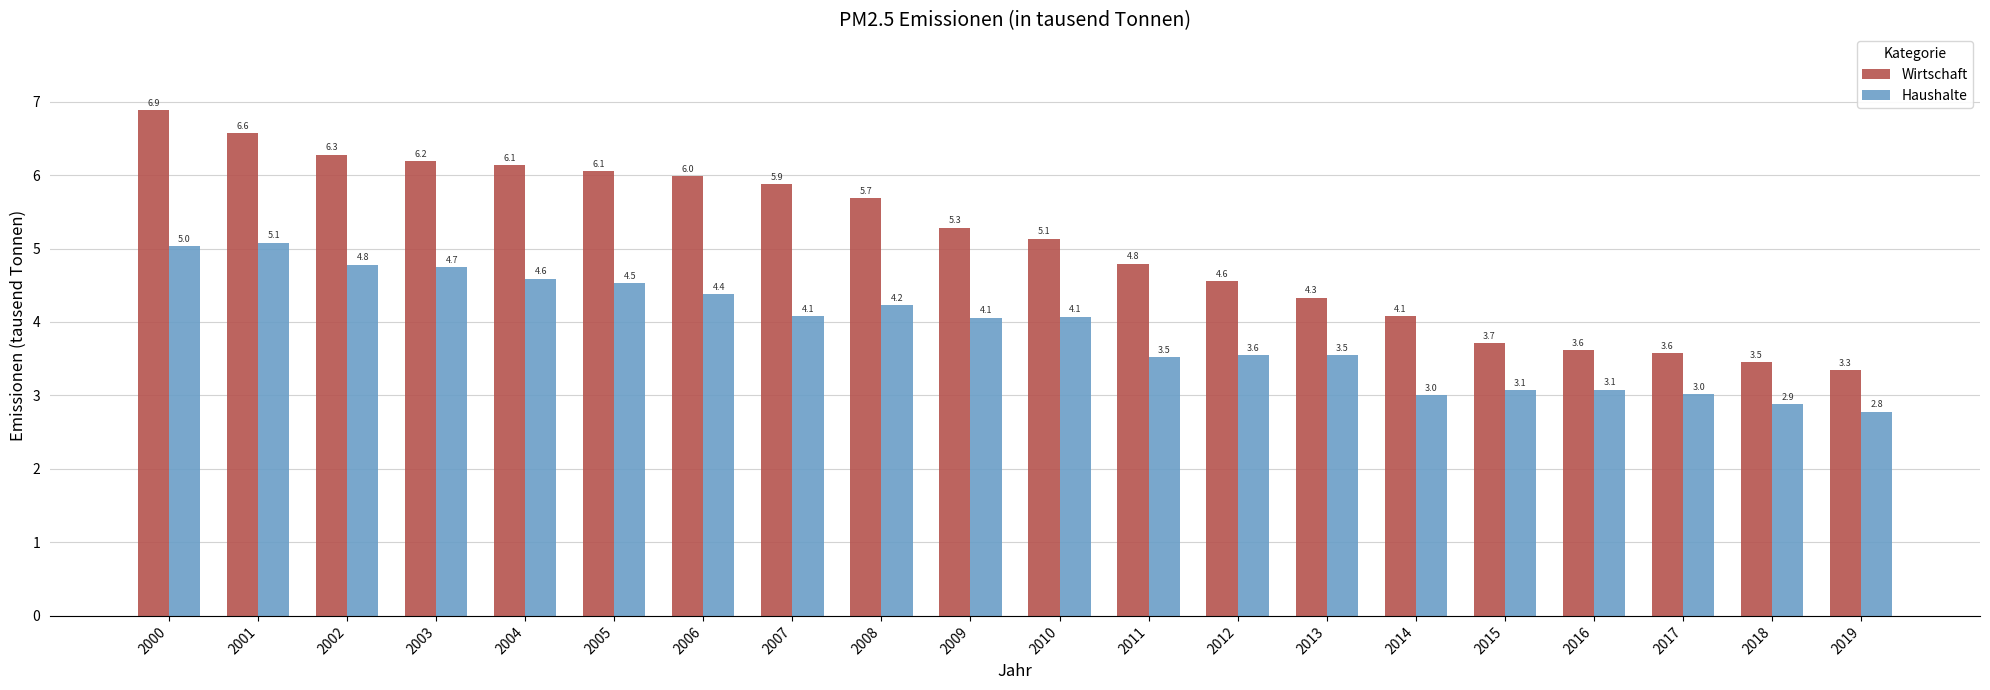

Rank the series at 2006 from lowest to highest value.

Haushalte, Wirtschaft